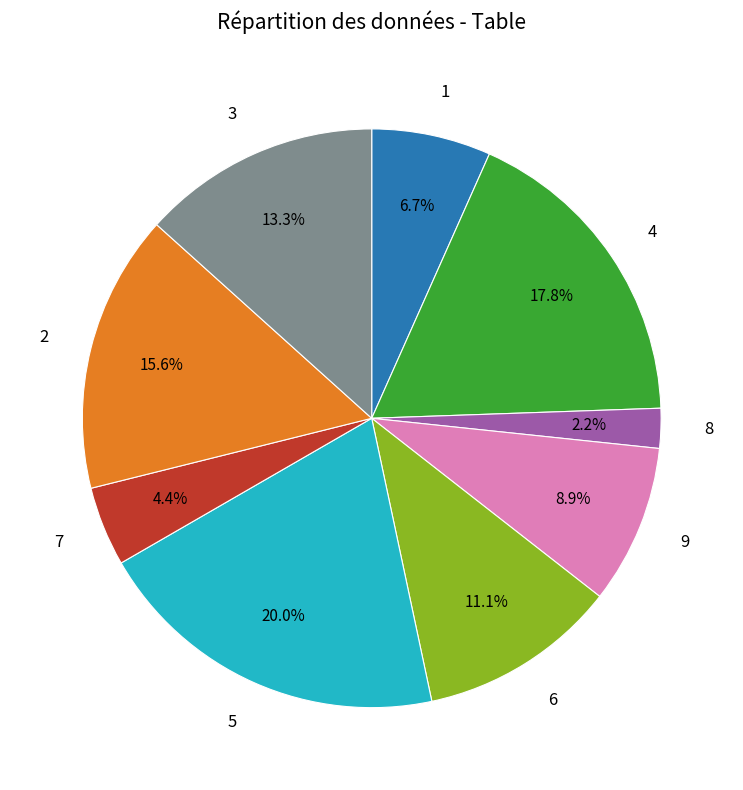

How many slices are in this pie chart?

9